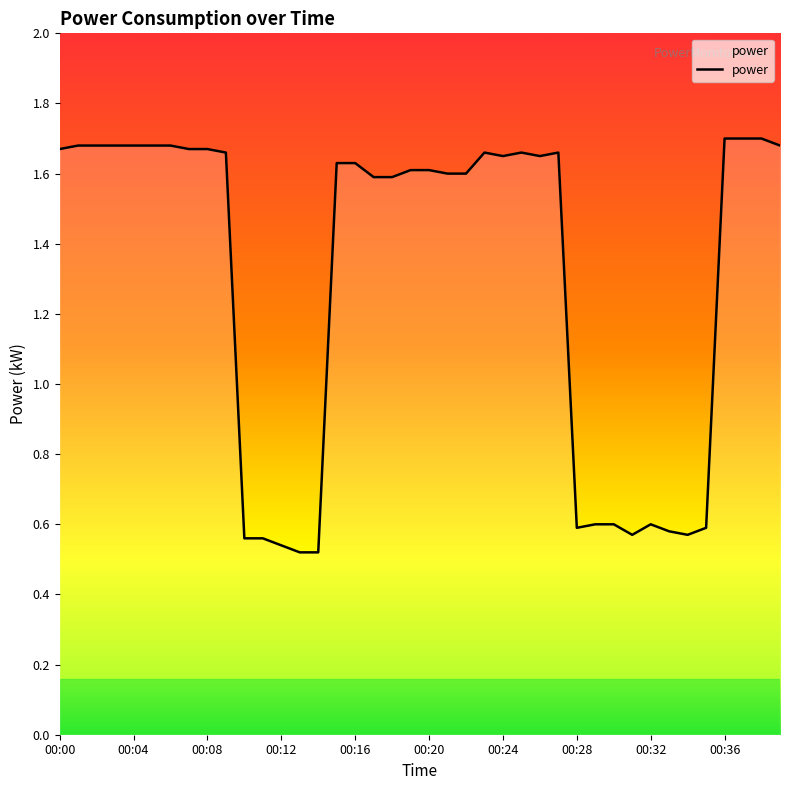

What is the average value?

1.3